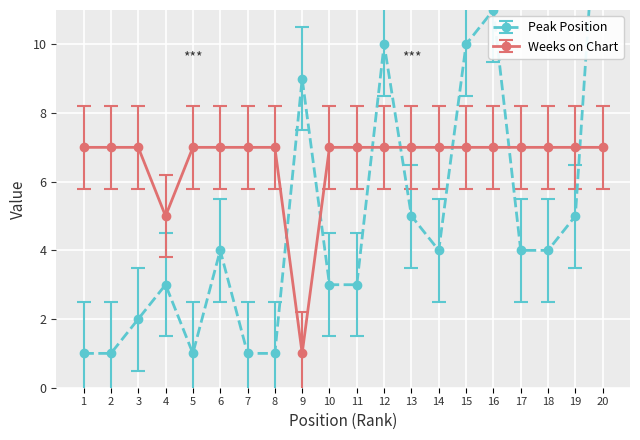

At which category does Peak Position reach its first local valley?

5